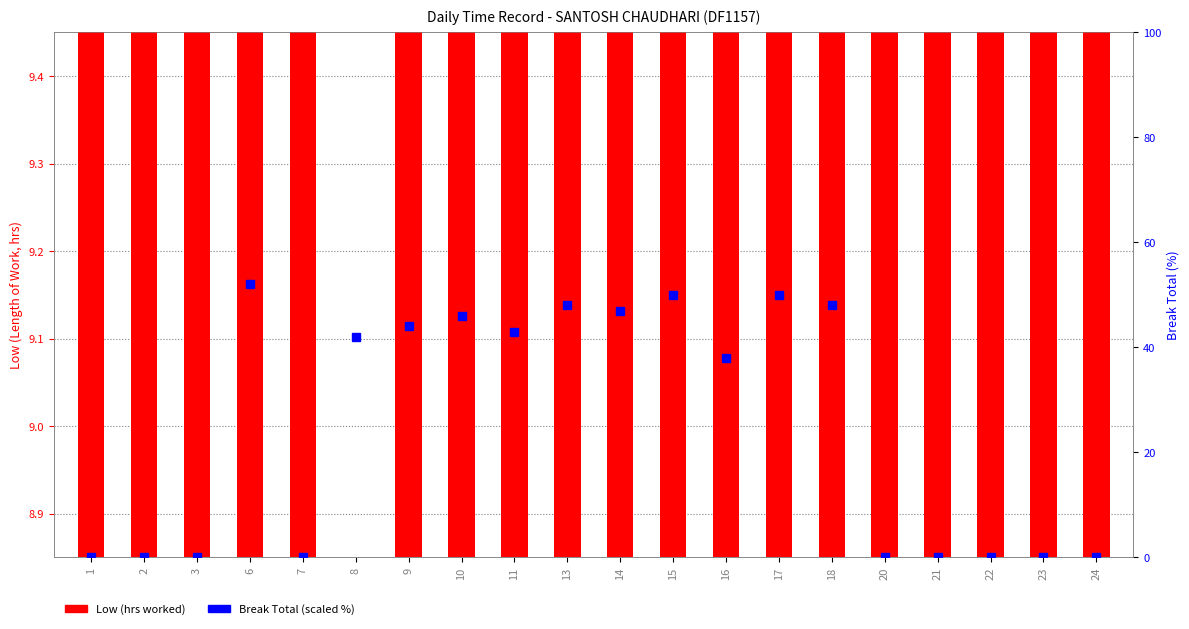

What is the value of the 12th bar from the left?

50